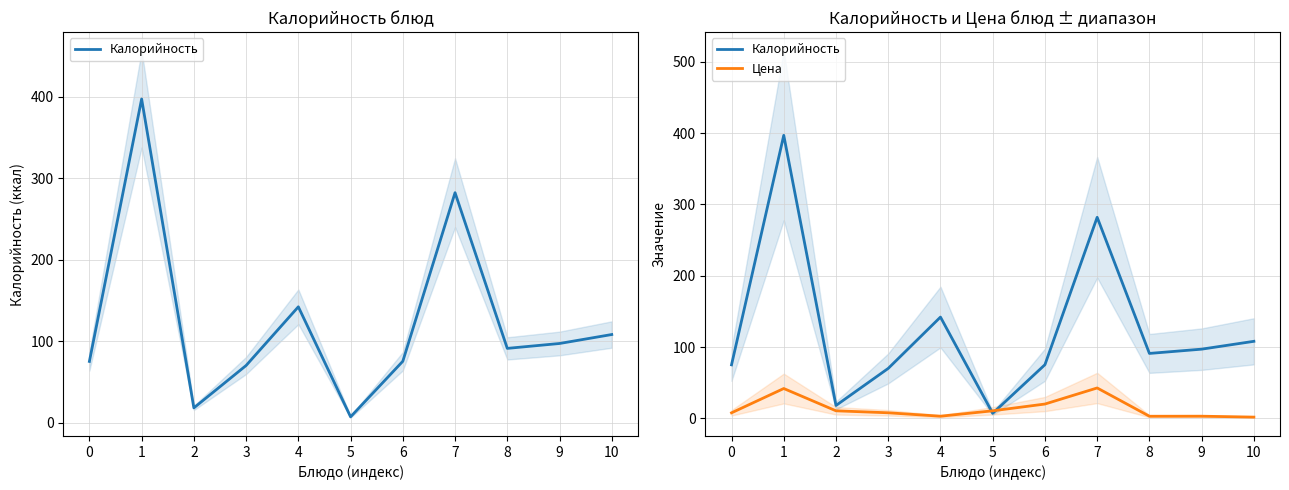

What is the approximate value of Калорийность at 2?

18.0